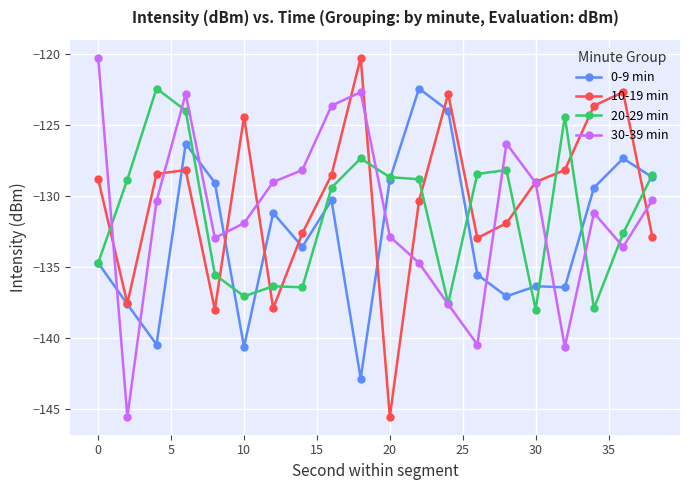

What is the value of the 20-29 min point at the 17th from the left?

-124.4